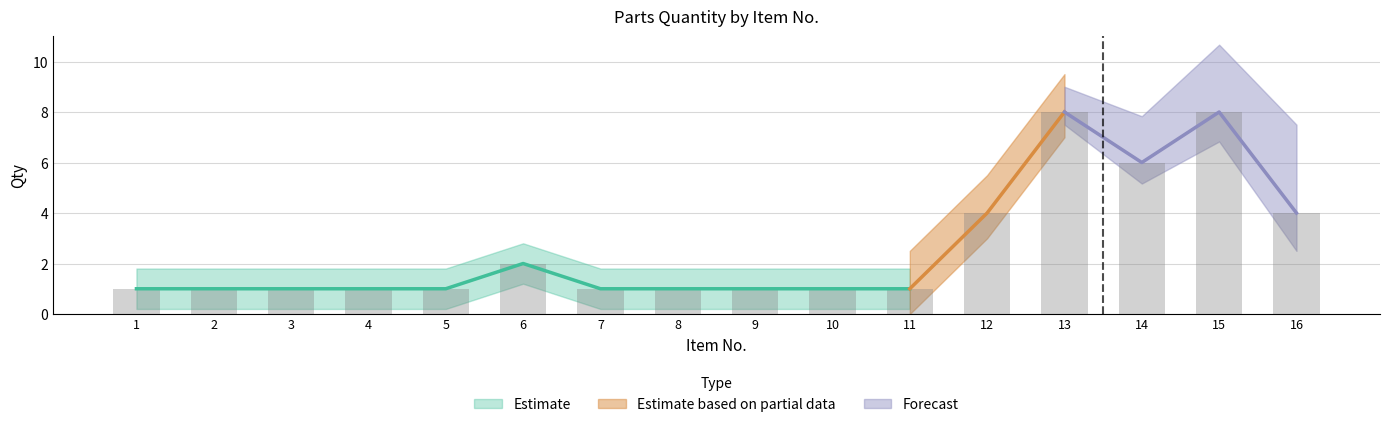

Which label corresponds to the largest value in the chart?

13